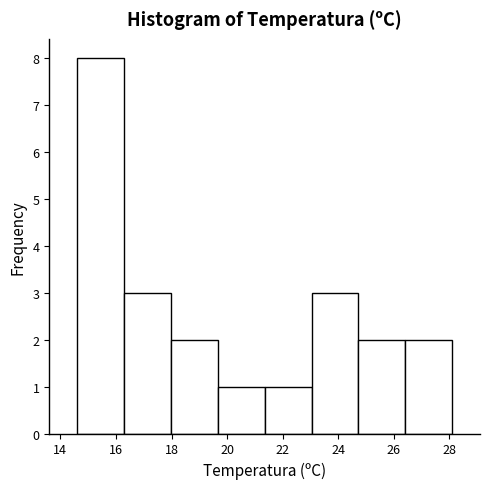

Reading left to right, transcribe this chart: for each bar, give the range it covers on the x-axis and its height. Neither the bar edges nor the heights are printed on the chart, so give them approximately, as read against the axes.

14.6 to 16.2: 8
16.2 to 18.0: 3
18.0 to 19.6: 2
19.6 to 21.4: 1
21.4 to 23.0: 1
23.0 to 24.8: 3
24.8 to 26.4: 2
26.4 to 28.2: 2